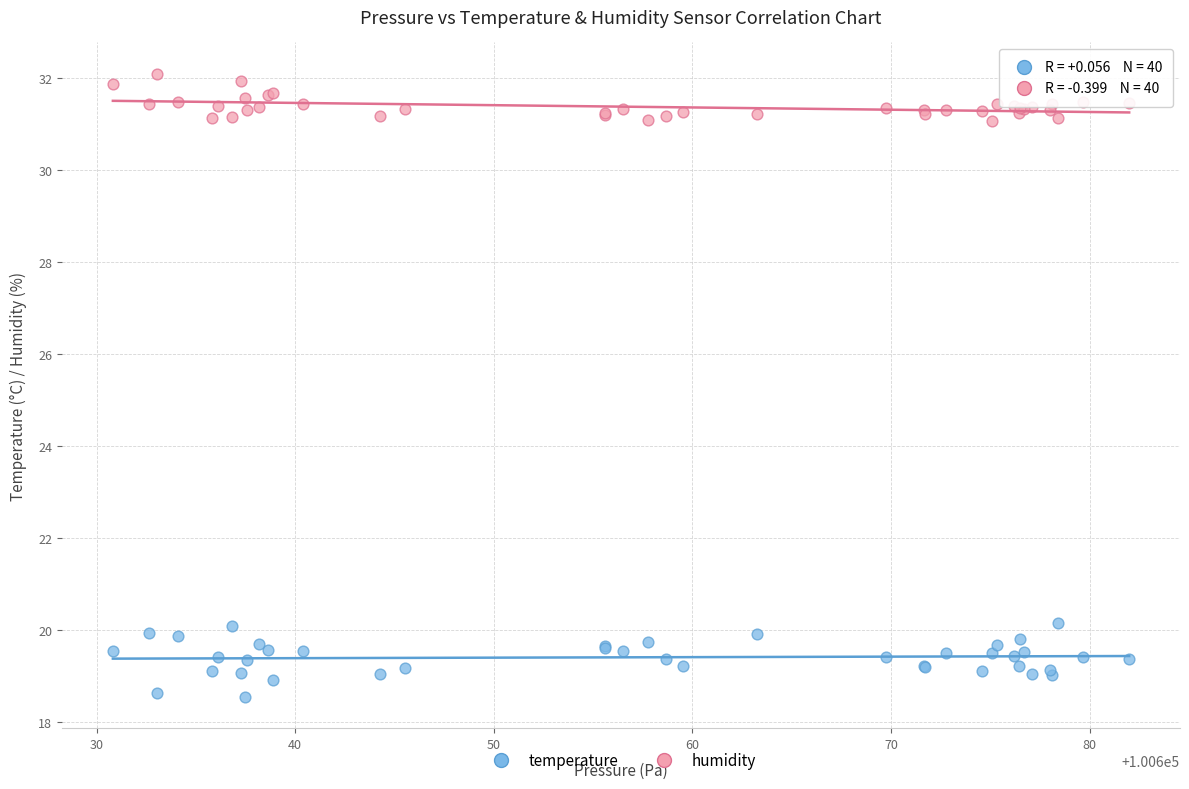

Which series contains the lowest Y value?

temperature